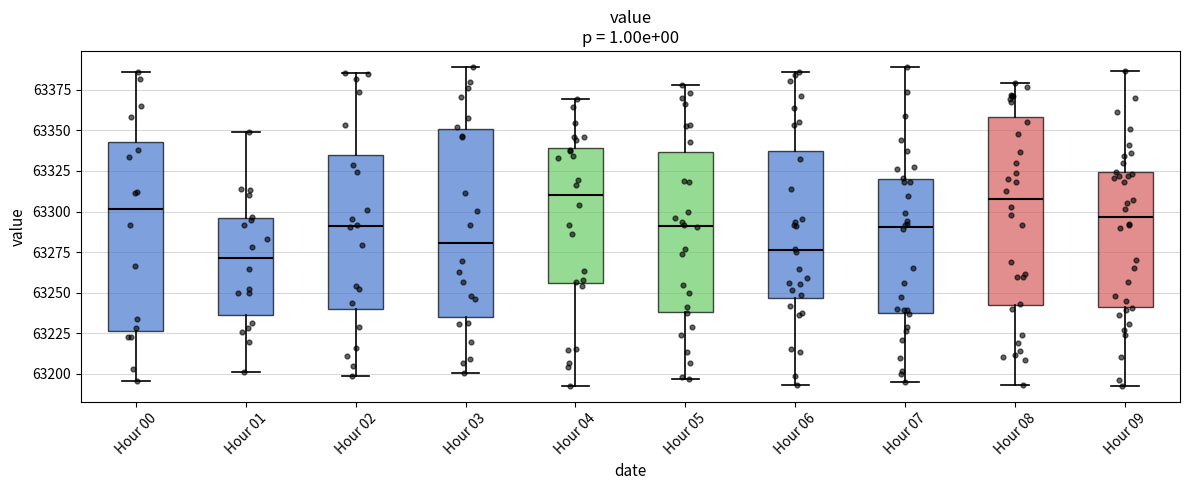

Where does the lower whisker of the box for Hour 04 end on the y-axis? The values are not printed on the chart, so give them approximately, as read against the axis.

63195